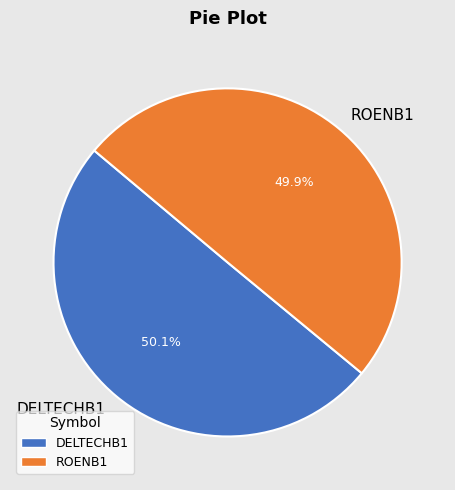

Approximately how many times larger is the value at DELTECHB1 compared to ROENB1?

1.0